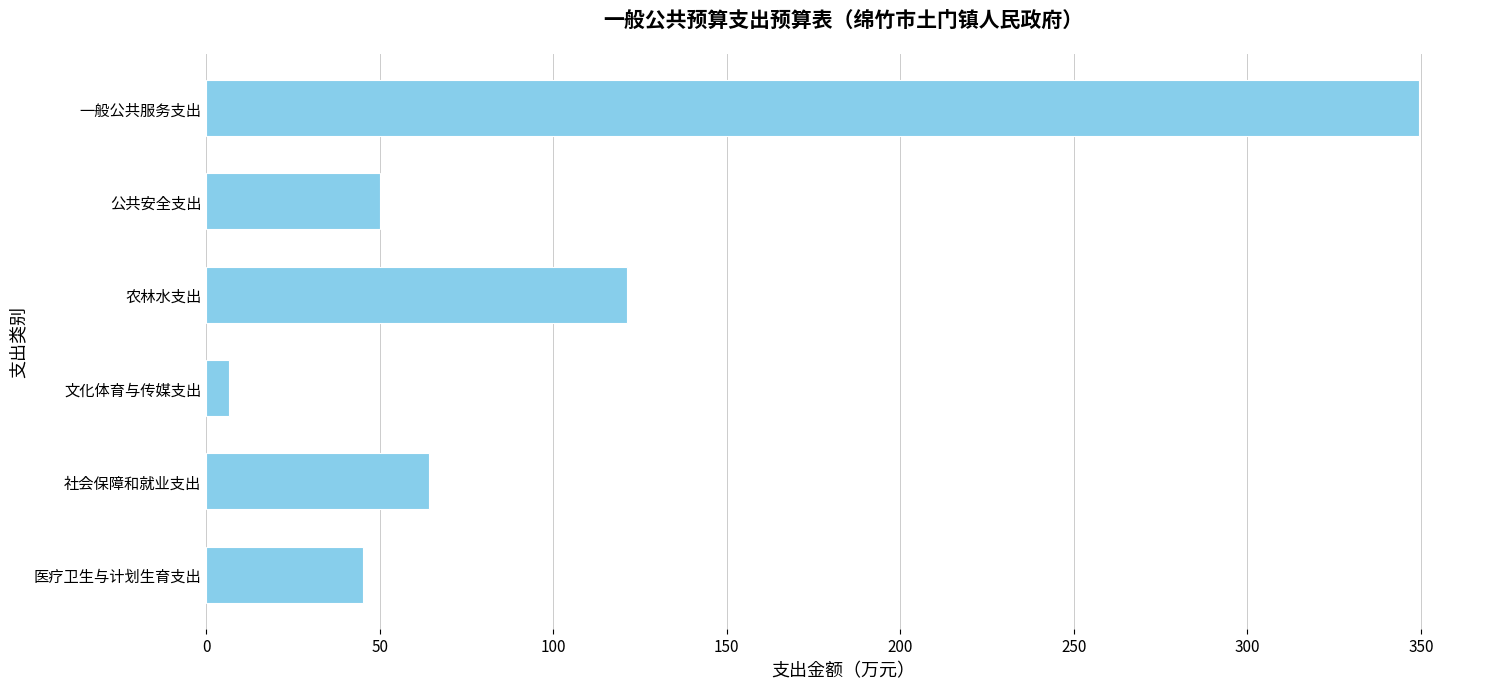

Where is the data nearest to the value 178?

农林水支出